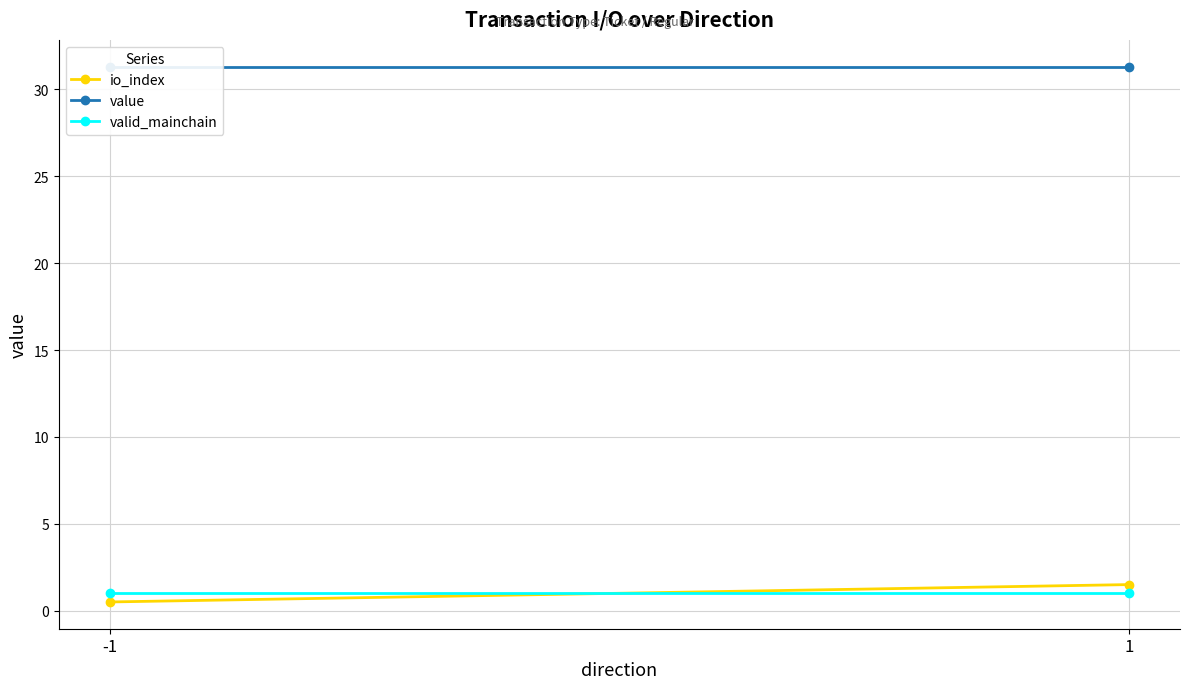

Which category has the lowest value in the value series?

-1